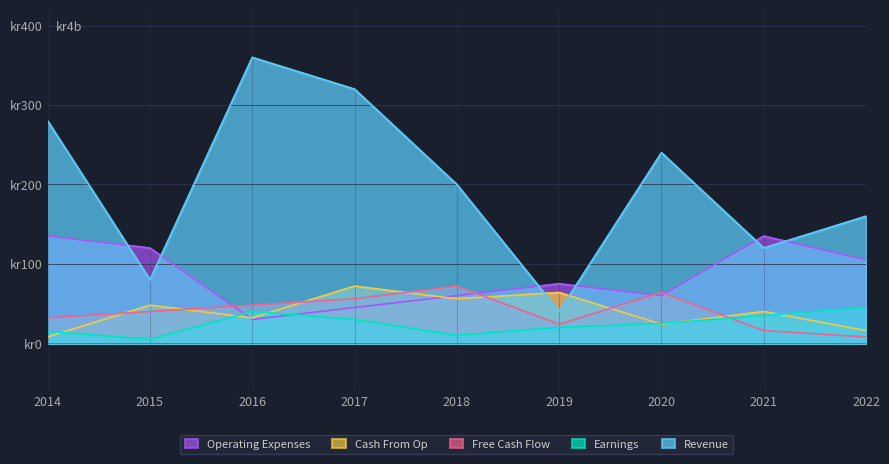

How many times do Operating Expenses and Free Cash Flow cross each other?

4